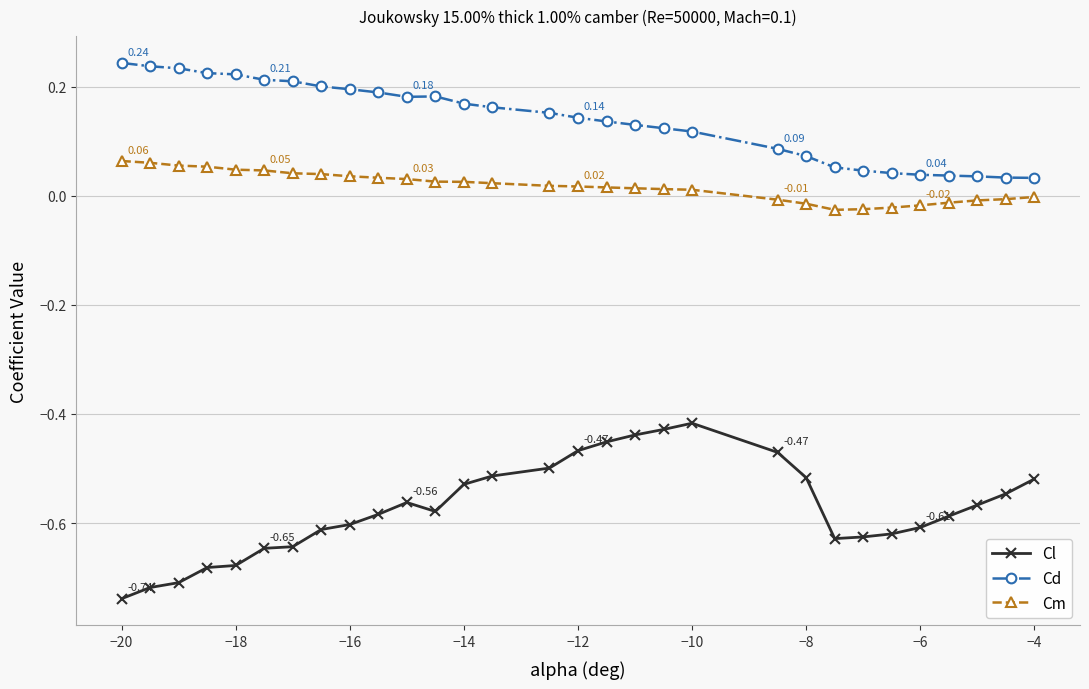

In Cl, how many points are lower than both neighbors (excluding endpoints)?

2